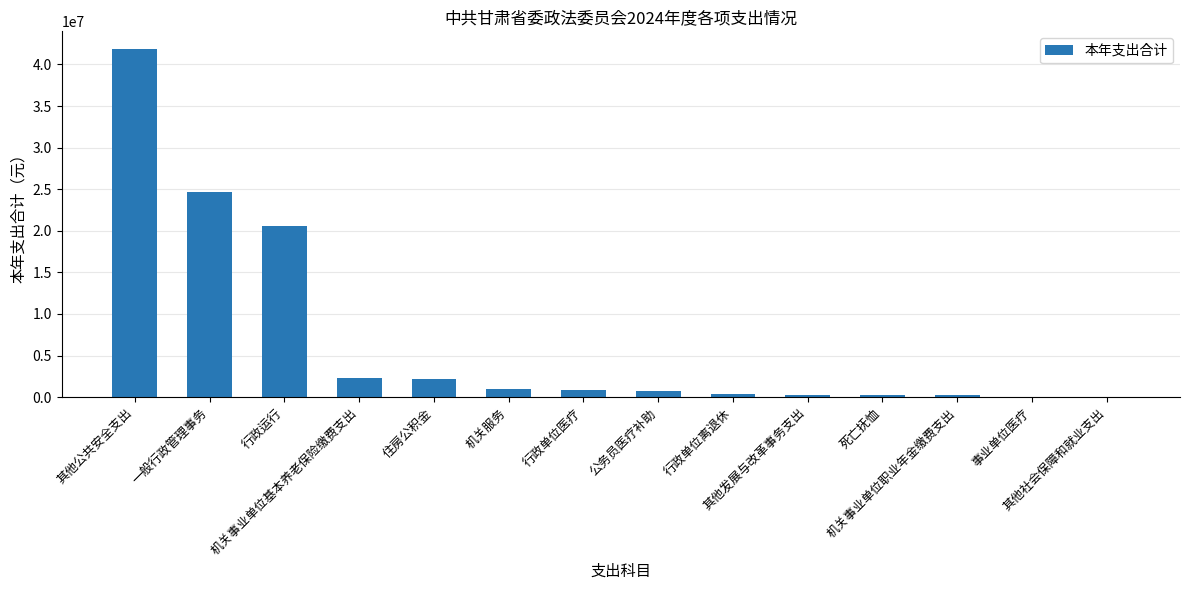

What is the maximum value shown in the chart?

41890669.7